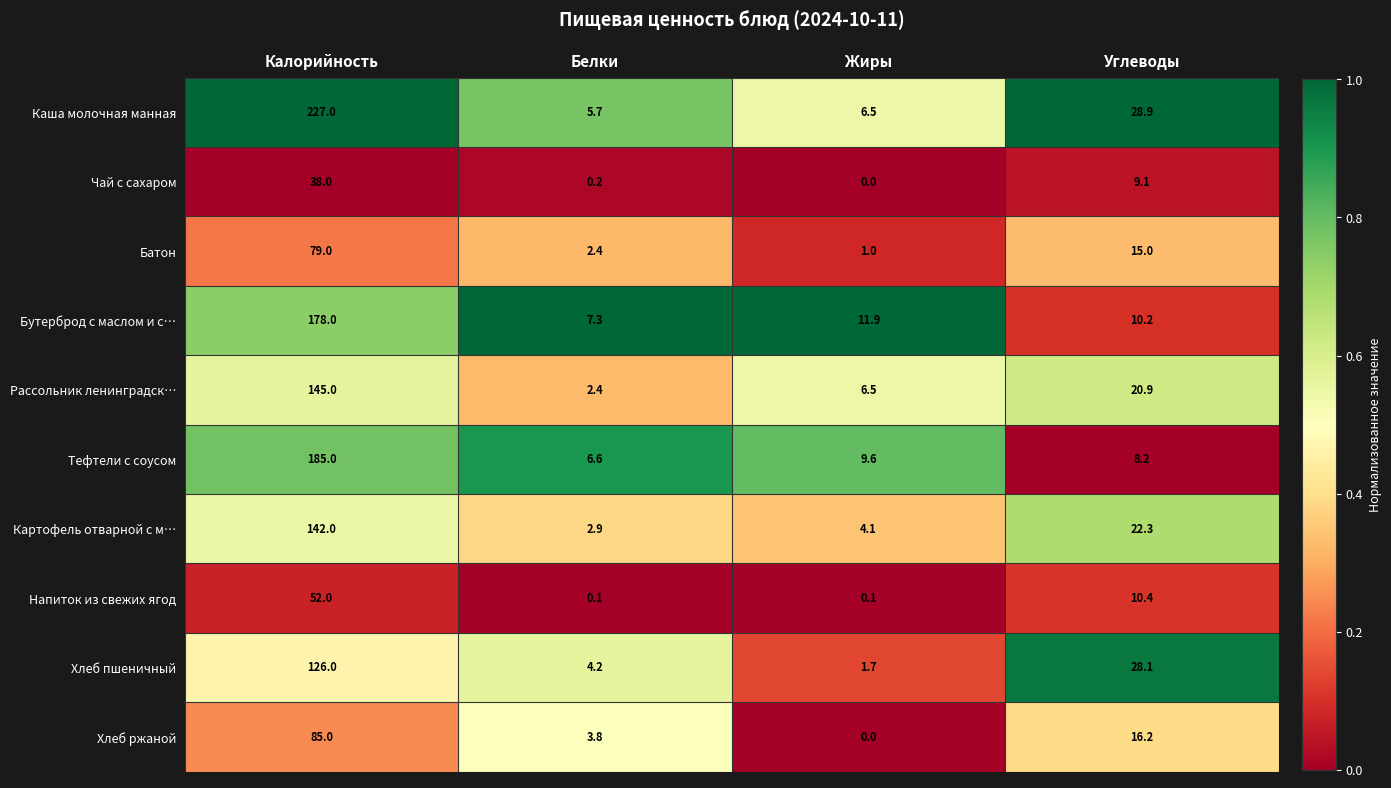

How many categories are shown in the chart?

4